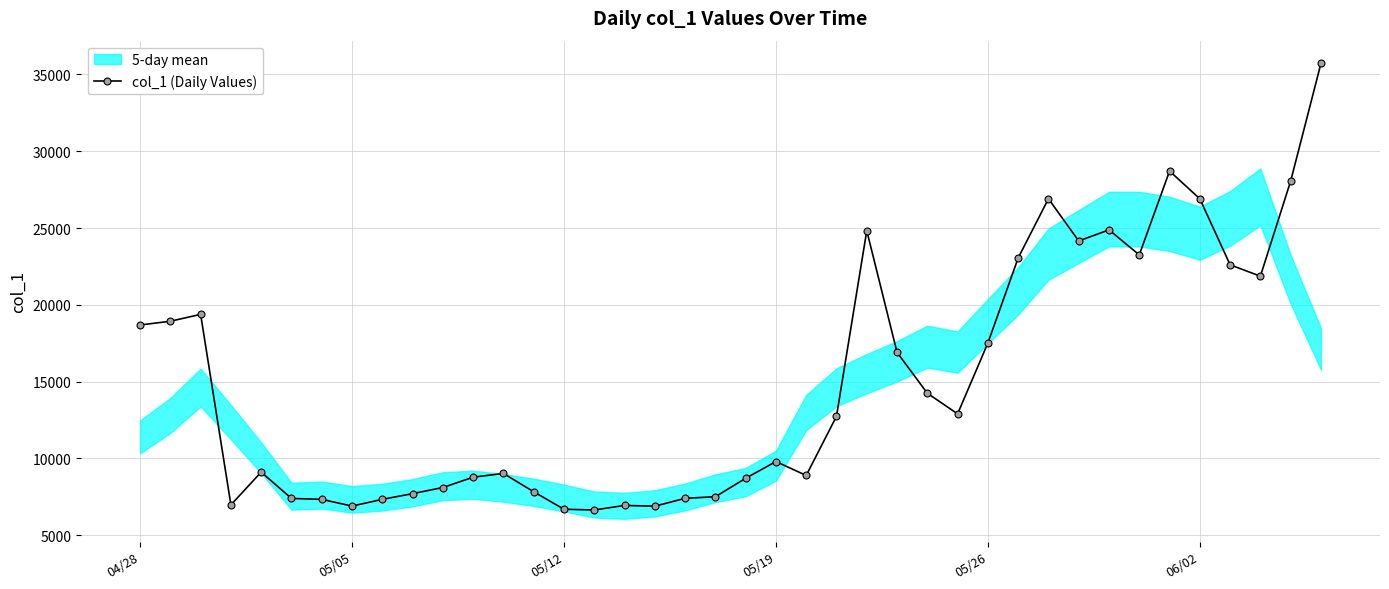

What is the difference between the maximum and minimum values?

29080